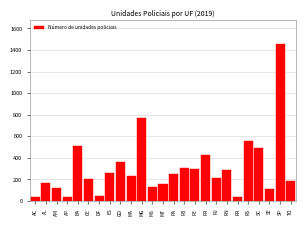

The chart shows a value of 157 at GO. True or false?

False